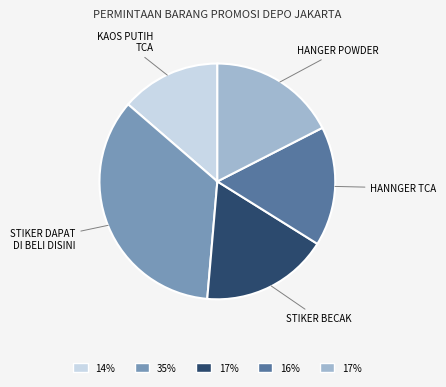

Combined, do KAOS PUTIH TCA and STIKER BECAK account for over 50%?

No